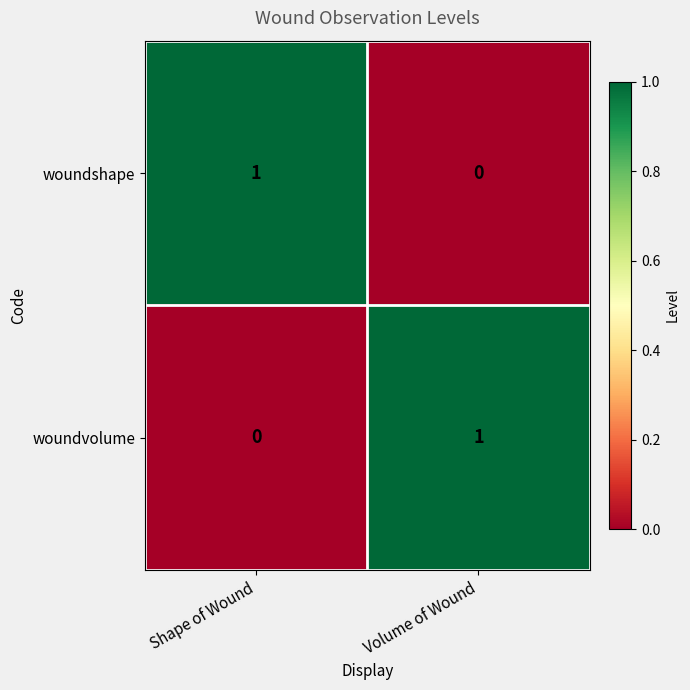

How many data points does each series have?

2